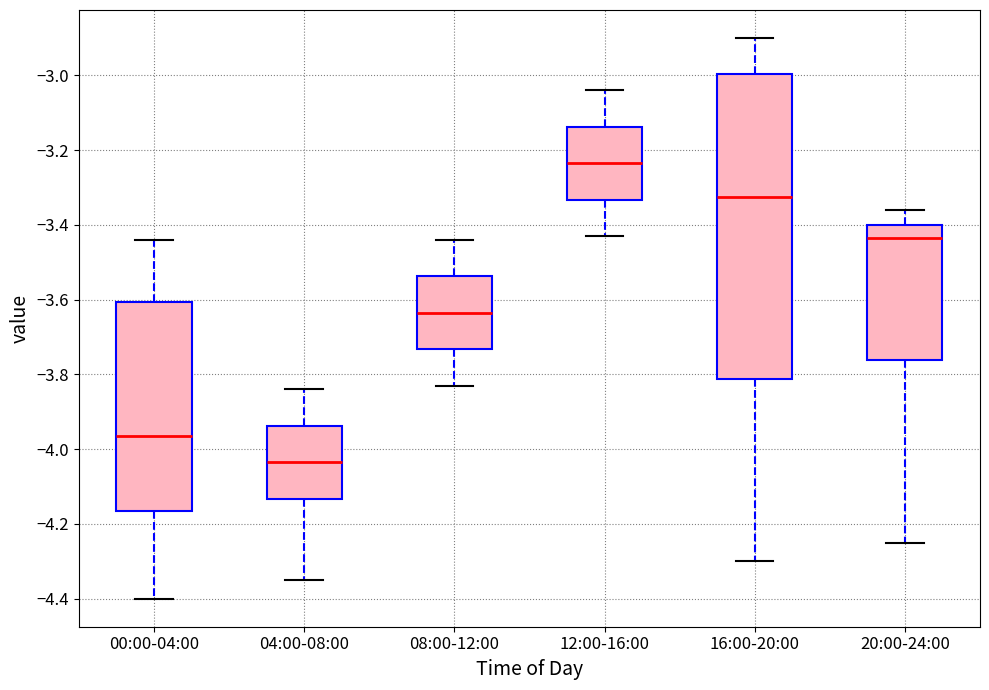

Which box has the lowest median line?

04:00-08:00